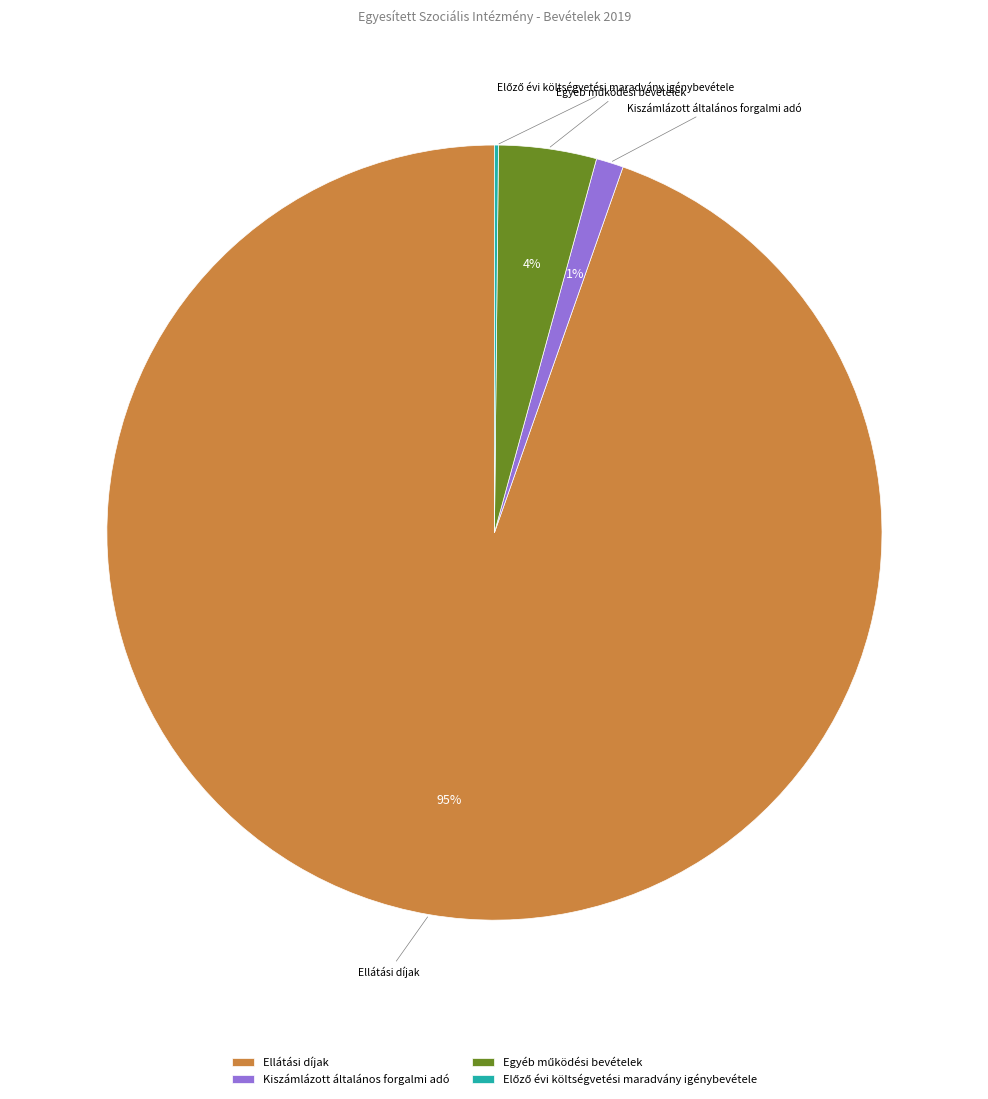

Between Kiszámlázott általános forgalmi adó and Ellátási díjak, which is larger?

Ellátási díjak